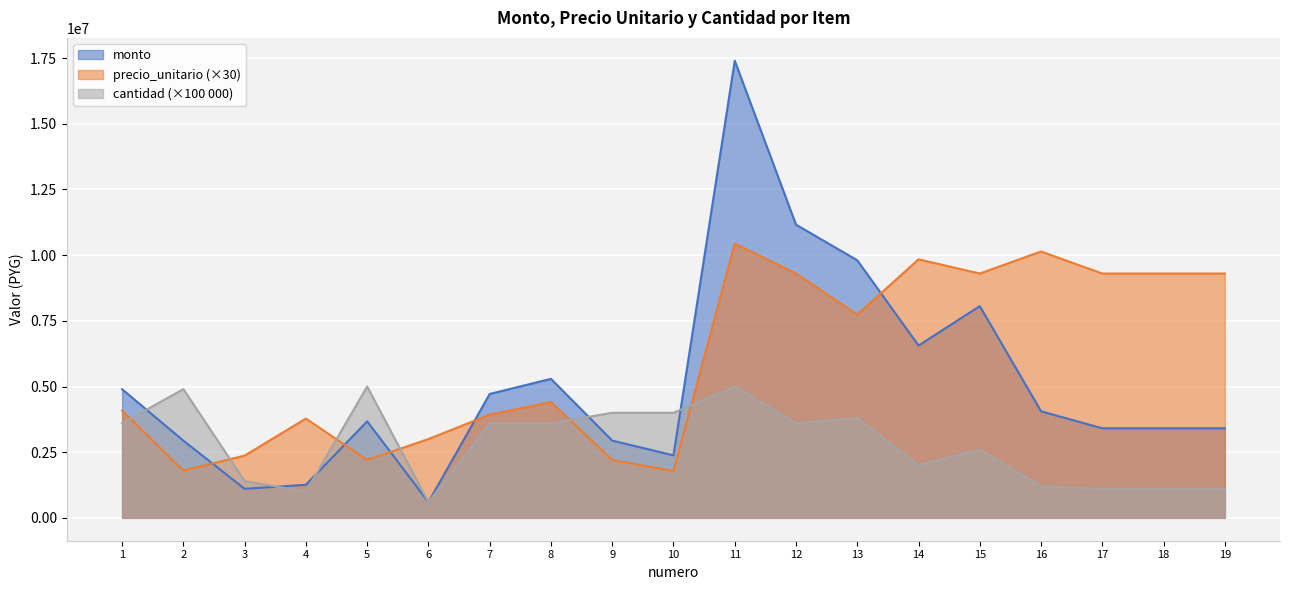

How many data points in precio_unitario are above 4410000?

9